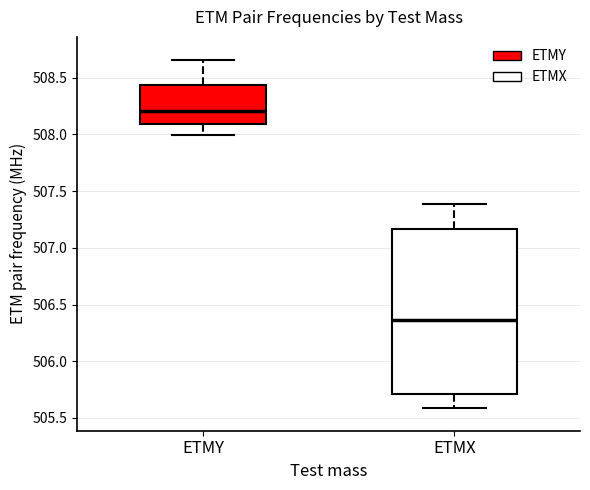

Where does the median line of the box for ETMY sit on the y-axis? The values are not printed on the chart, so give them approximately, as read against the axis.

508.20